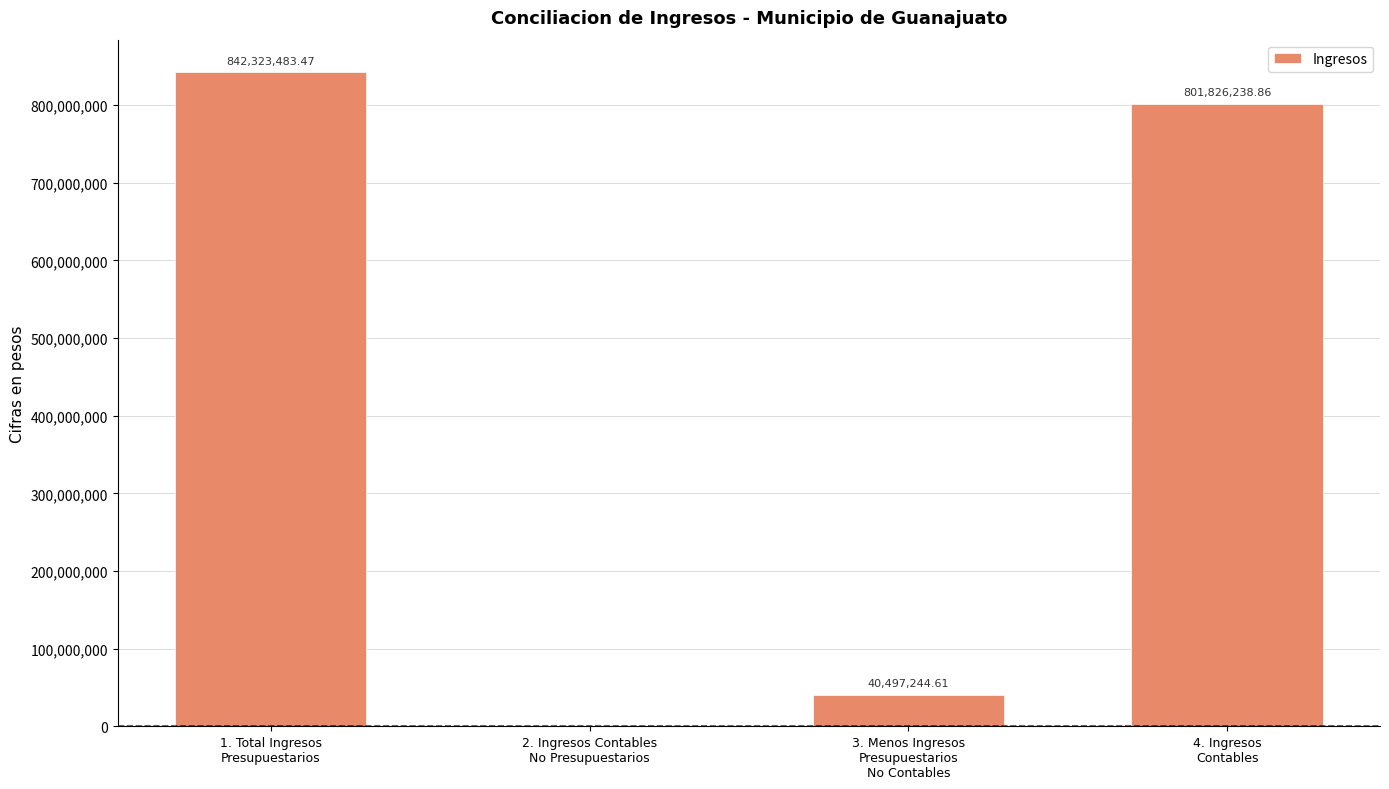

What is the label of the 4th bar from the left?

4. Ingresos
Contables